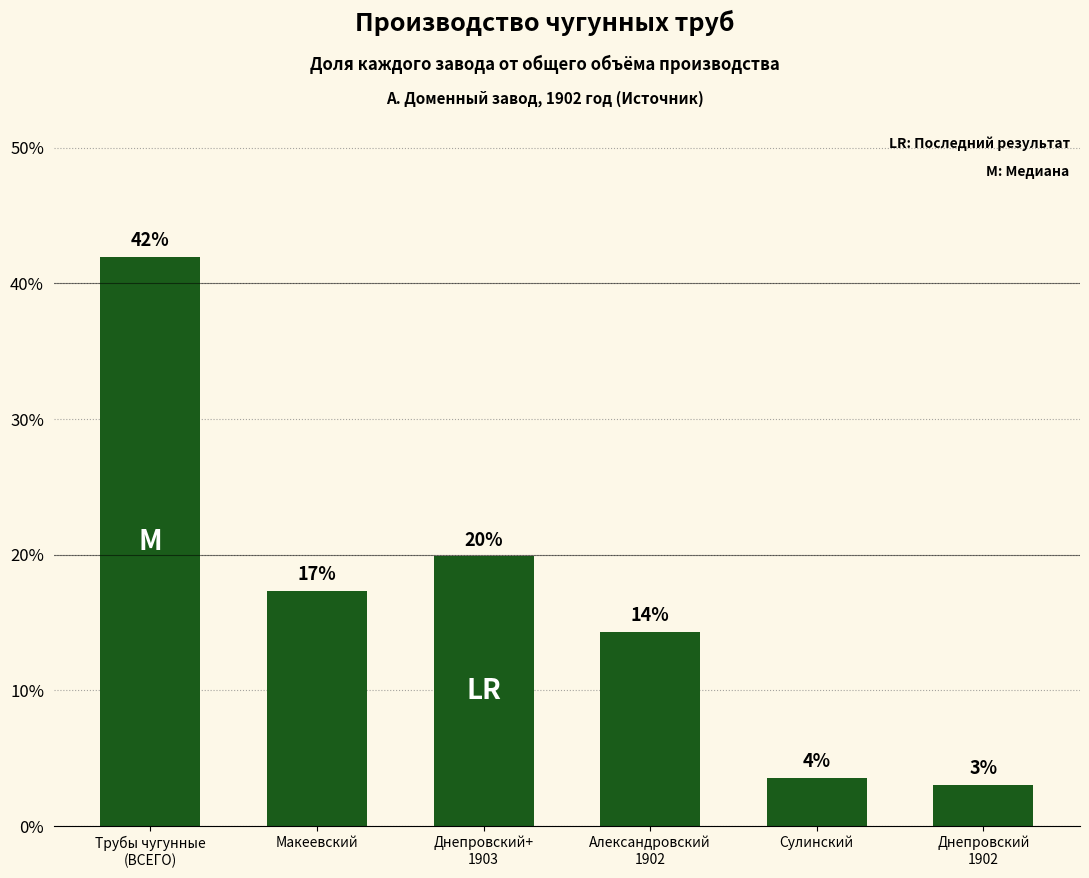

What value does the data have at Трубы чугунные
(ВСЕГО)?

41.9